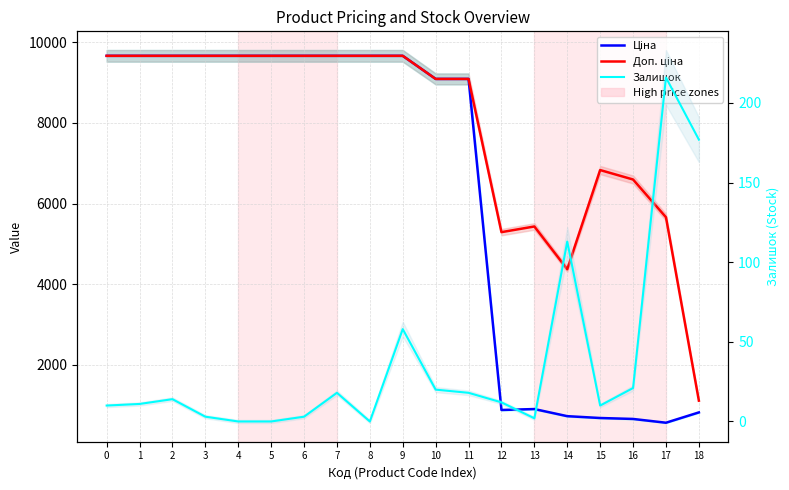

At which label is Ціна closest to 5115?

10